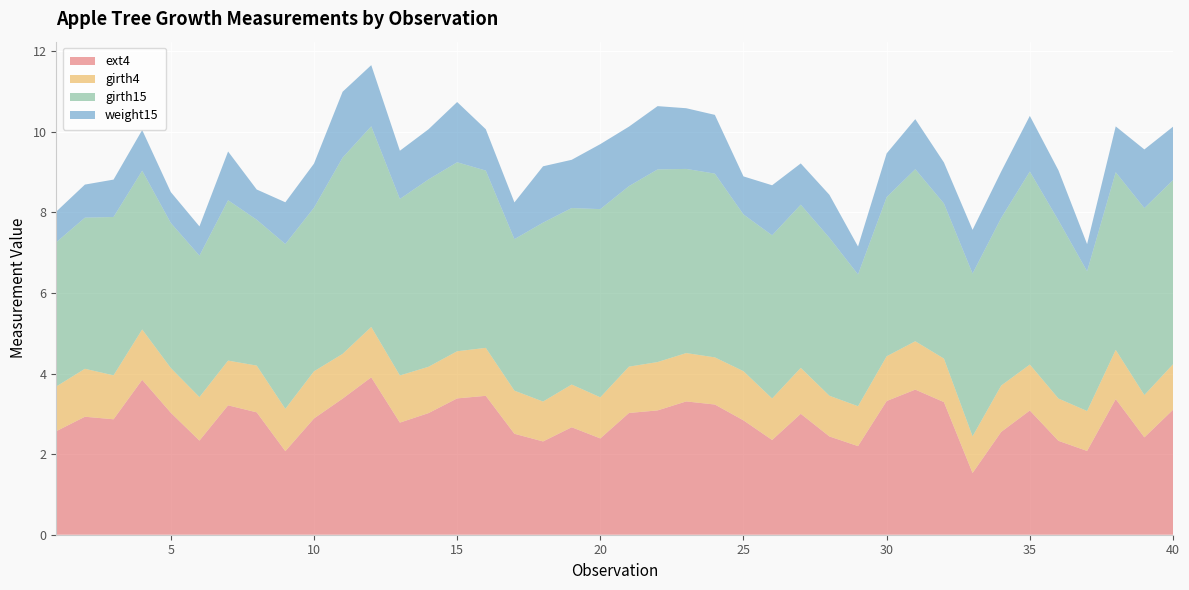

Reading left to right, list all the values displayed in this chart.

ext4: 1=2.6	2=2.9	3=2.9	4=3.8	5=3.0	6=2.3	7=3.2	8=3.0	9=2.1	10=2.9	11=3.4	12=3.9	13=2.8	14=3.0	15=3.4	16=3.4	17=2.5	18=2.3	19=2.7	20=2.4	21=3.0	22=3.1	23=3.3	24=3.2	25=2.8	26=2.4	27=3.0	28=2.4	29=2.2	30=3.3	31=3.6	32=3.3	33=1.5	34=2.6	35=3.1	36=2.3	37=2.1	38=3.4	39=2.4	40=3.1
girth4: 1=1.1	2=1.2	3=1.1	4=1.2	5=1.1	6=1.1	7=1.1	8=1.2	9=1.1	10=1.2	11=1.1	12=1.2	13=1.2	14=1.1	15=1.2	16=1.2	17=1.1	18=1.0	19=1.1	20=1.0	21=1.1	22=1.2	23=1.2	24=1.2	25=1.2	26=1.0	27=1.1	28=1.0	29=1.0	30=1.1	31=1.2	32=1.1	33=0.9	34=1.1	35=1.1	36=1.1	37=1.0	38=1.2	39=1.1	40=1.1
girth15: 1=3.6	2=3.8	3=3.9	4=3.9	5=3.6	6=3.5	7=4.0	8=3.6	9=4.1	10=4.1	11=4.9	12=5.0	13=4.4	14=4.7	15=4.7	16=4.4	17=3.8	18=4.4	19=4.4	20=4.7	21=4.5	22=4.8	23=4.6	24=4.6	25=3.9	26=4.0	27=4.0	28=3.9	29=3.3	30=4.0	31=4.3	32=3.9	33=4.0	34=4.2	35=4.8	36=4.4	37=3.5	38=4.4	39=4.6	40=4.6
weight15: 1=0.8	2=0.8	3=0.9	4=1.0	5=0.8	6=0.7	7=1.2	8=0.8	9=1.0	10=1.1	11=1.6	12=1.5	13=1.2	14=1.2	15=1.5	16=1.0	17=0.9	18=1.4	19=1.2	20=1.6	21=1.5	22=1.6	23=1.5	24=1.5	25=0.9	26=1.2	27=1.0	28=1.1	29=0.7	30=1.1	31=1.2	32=1.0	33=1.1	34=1.2	35=1.4	36=1.2	37=0.7	38=1.1	39=1.5	40=1.3